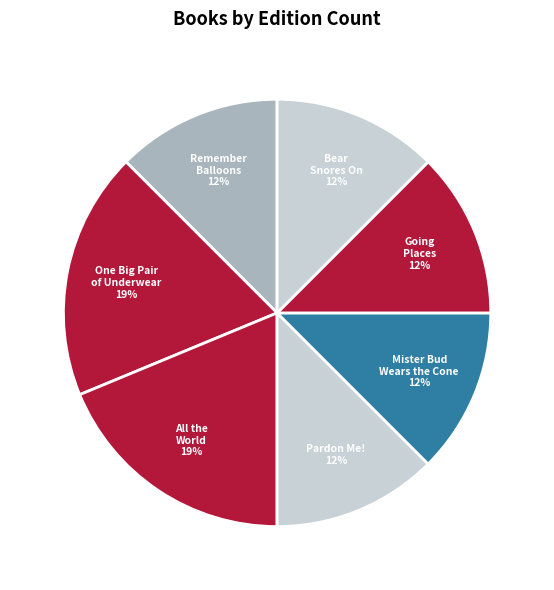

How many slices are in this pie chart?

7